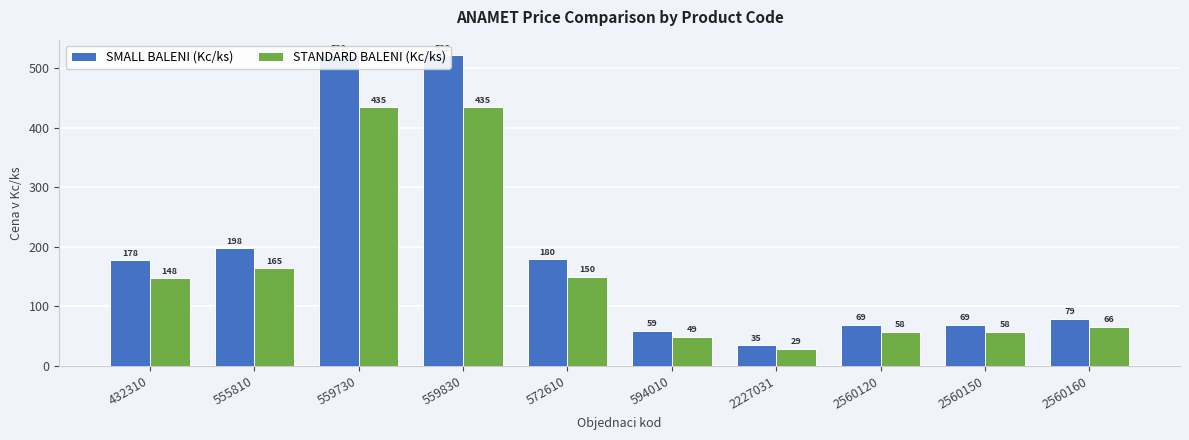

True or false: SMALL BALENI (Kc/ks) has a value of 31.2 at 2560160.

False